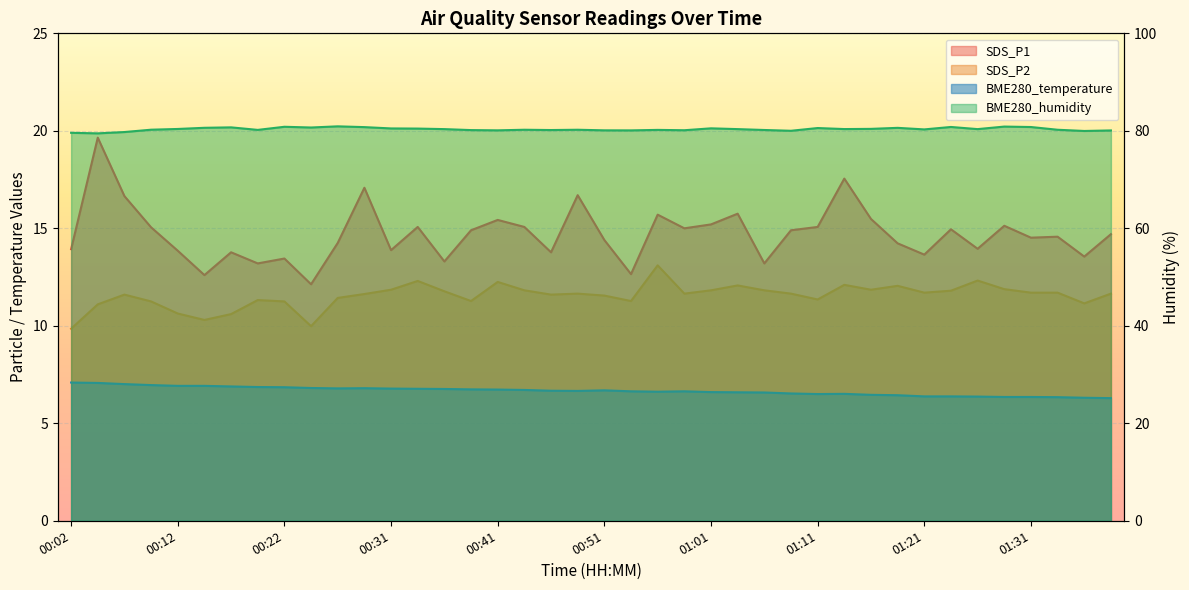

Which has a higher value, 00:26 or 01:38?

01:38